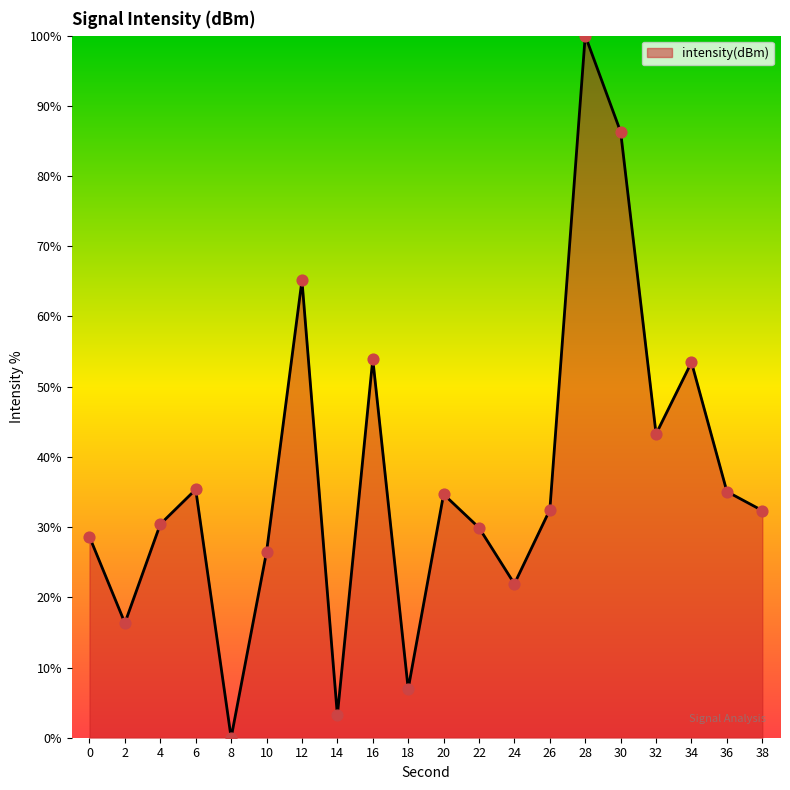

What is the ratio of the value at 36 to the value at 10?

1.3